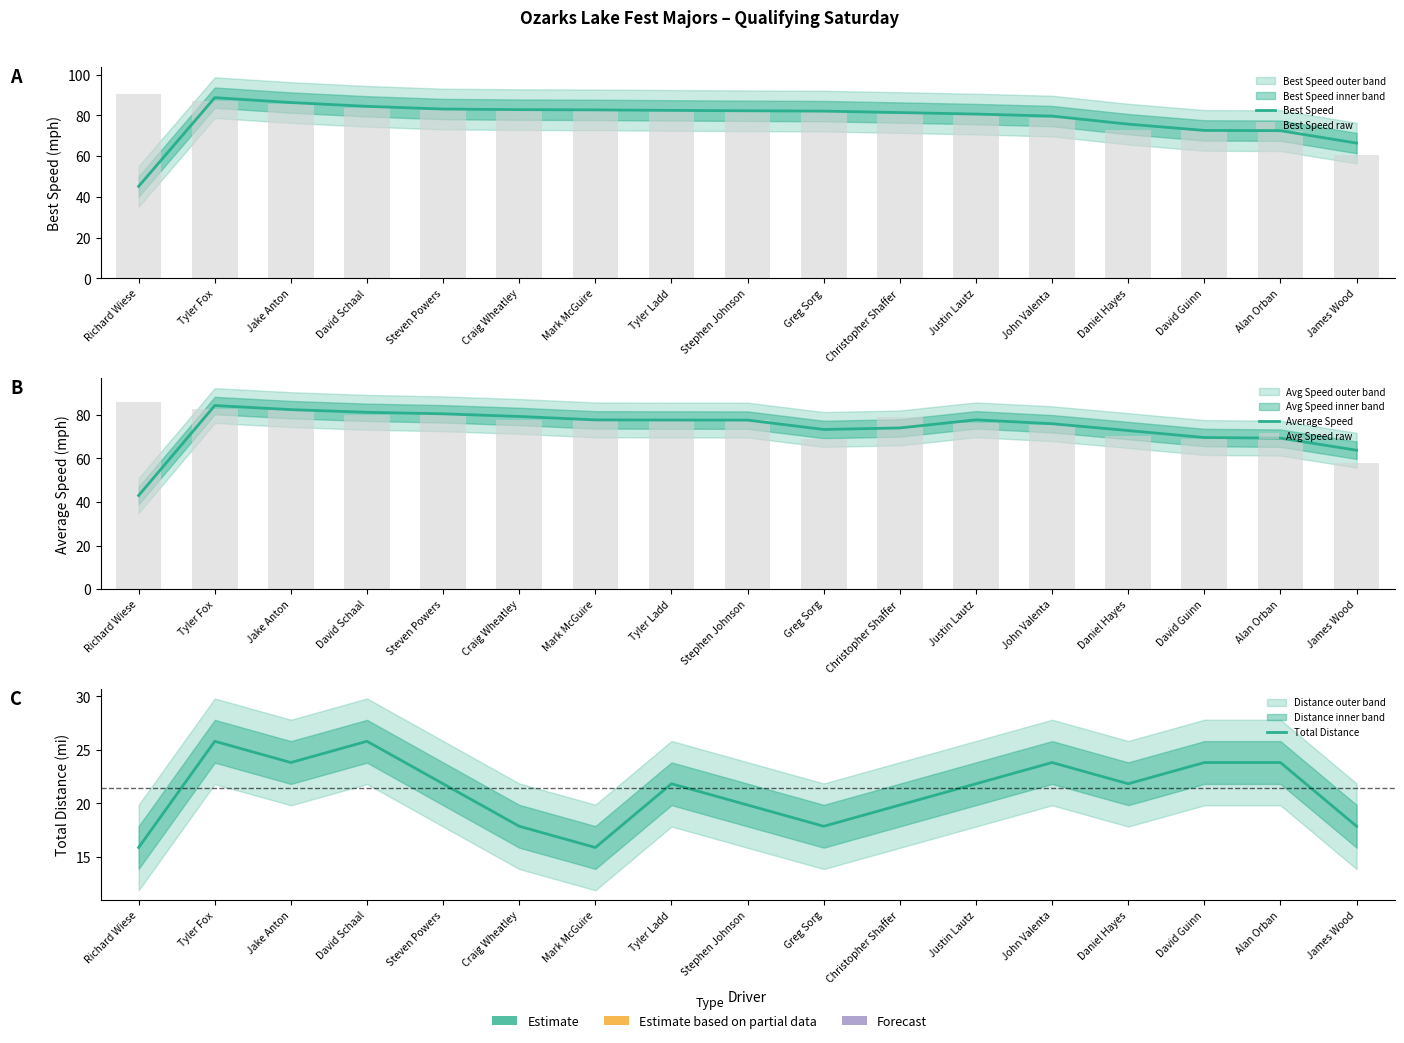

Are the bars horizontal?

No